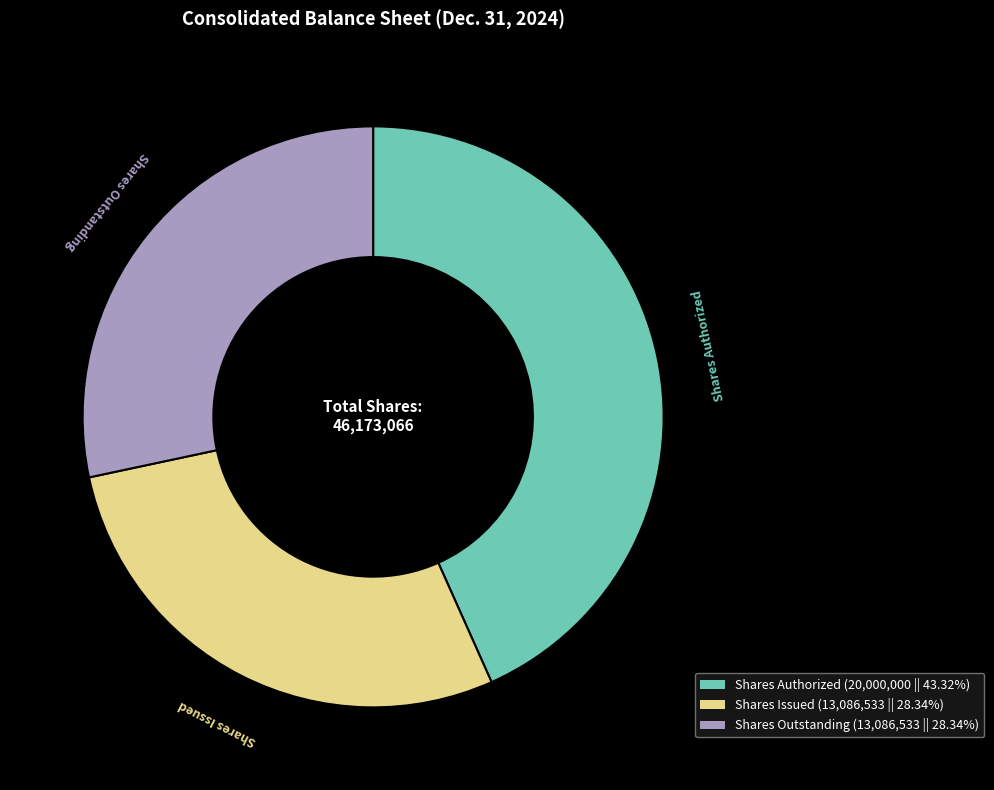

Is there a majority slice in this chart?

No